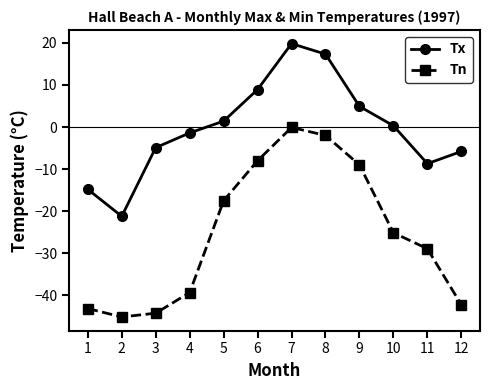

What is the sum of the Tn values at 6 and 7?

-8.1